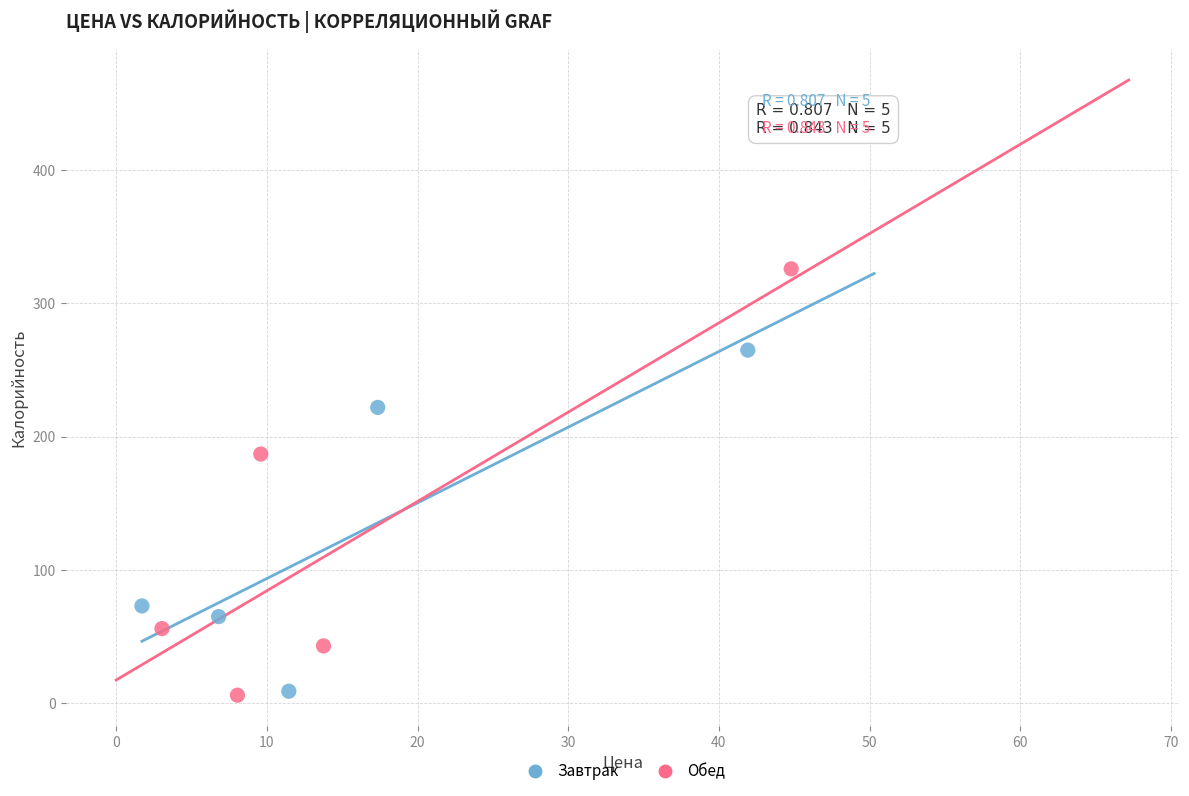

Which series reaches the maximum Y coordinate?

Обед